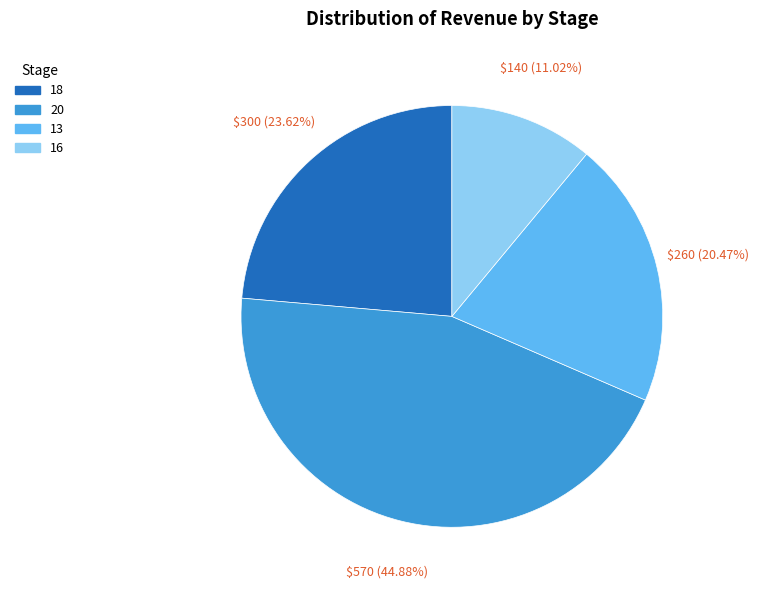

Is there a majority slice in this chart?

No